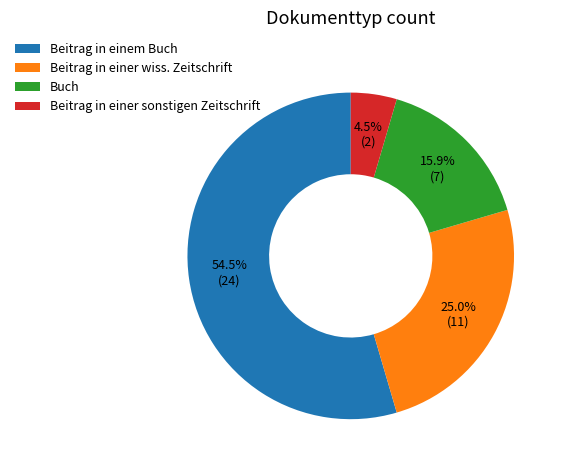

Which category has the smallest portion of the pie?

Beitrag in einer sonstigen Zeitschrift